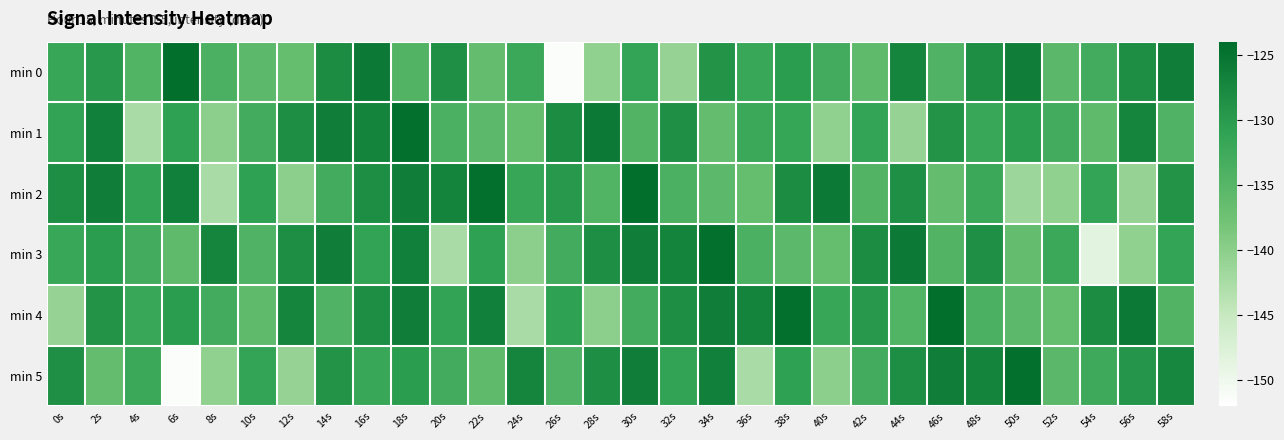

Between 38s and 36s, which is larger?

38s